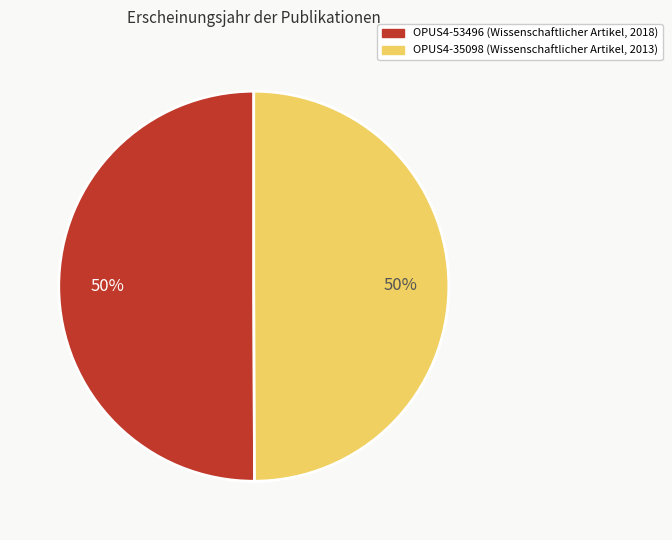

Do OPUS4-53496 and OPUS4-35098 together represent more than half of the pie?

Yes